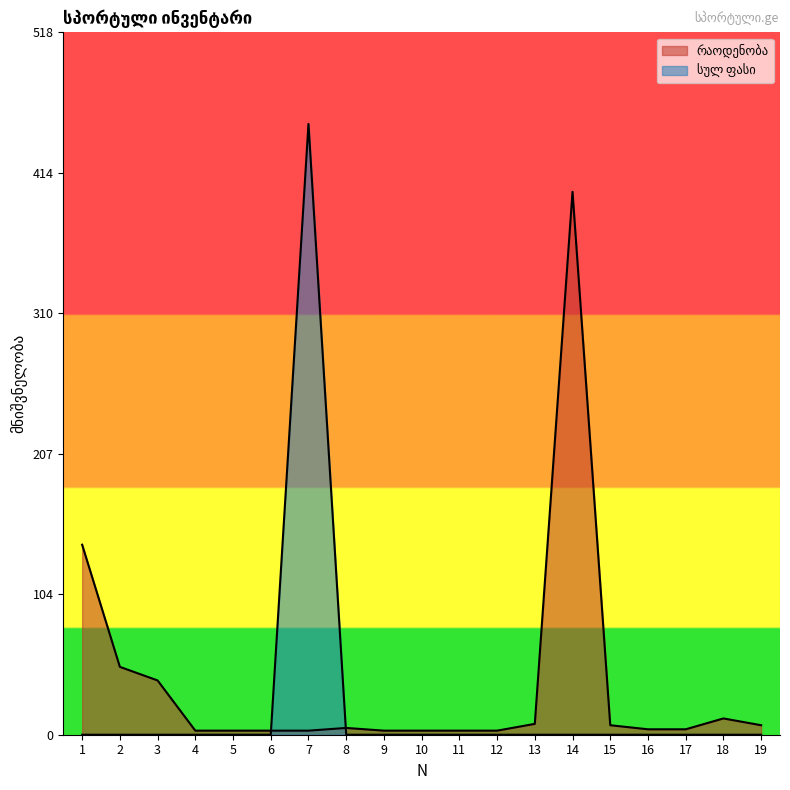

Is it true that რაოდენობა equals 3 at 7?

True